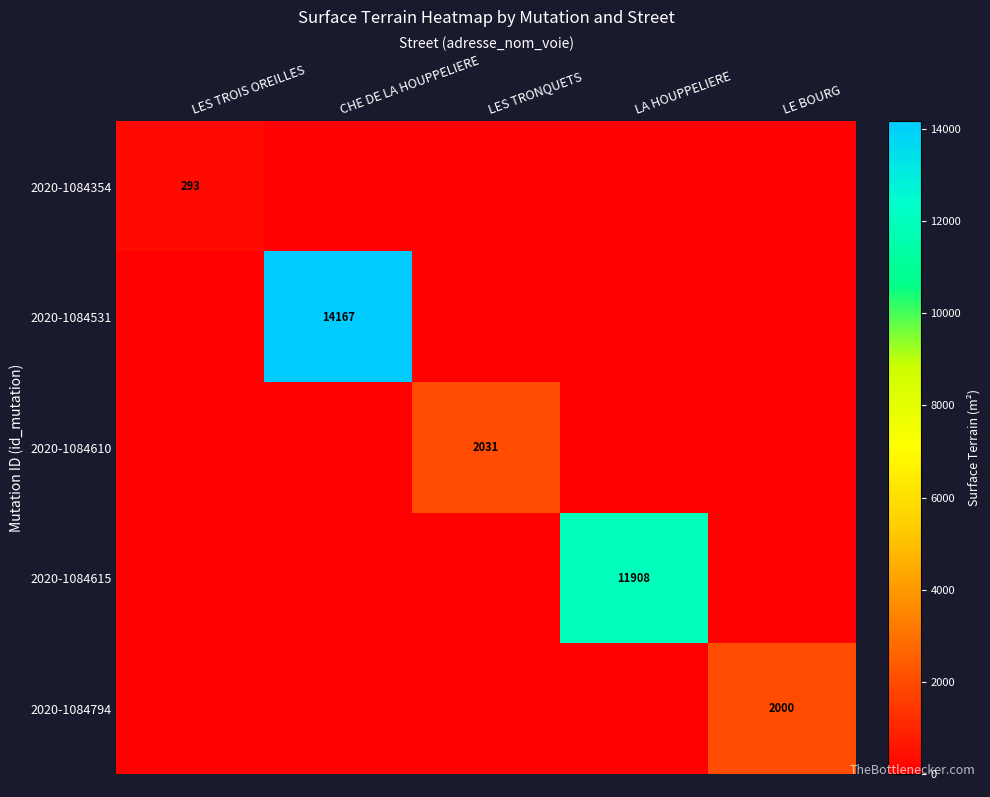

Which series has the largest total across all categories?

2020-1084531